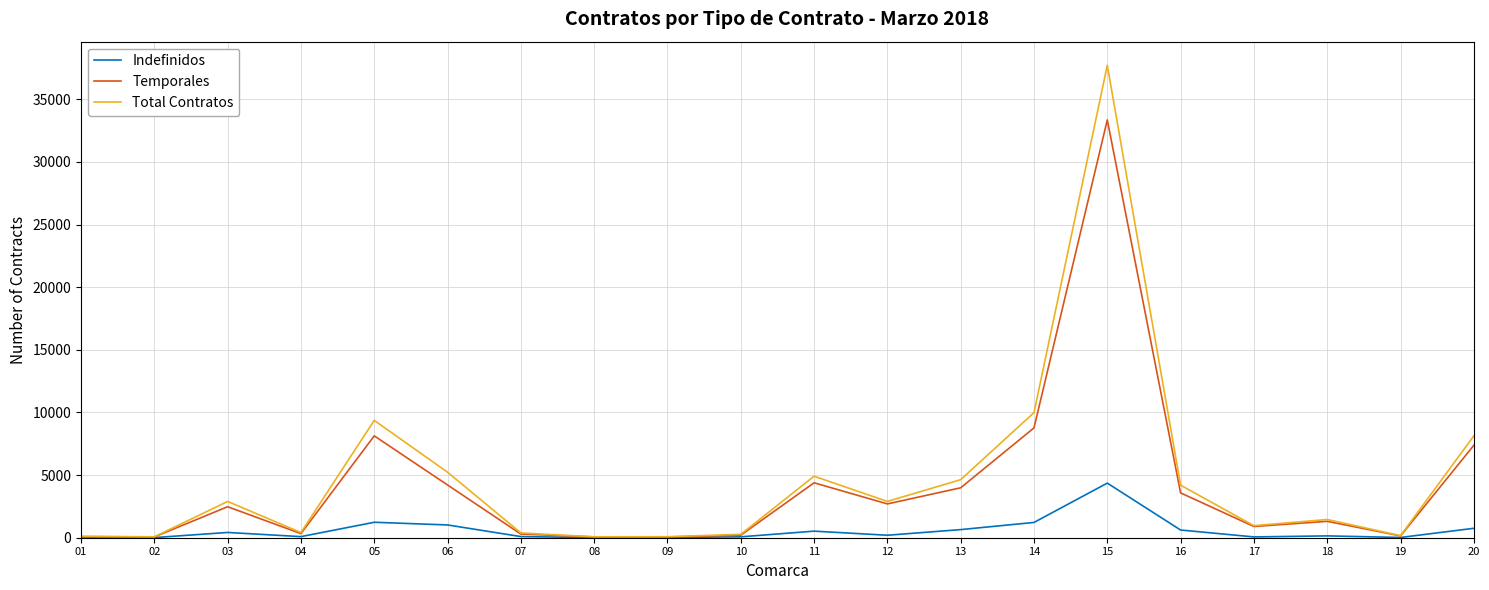

Rank the series by their maximum value, from lowest to highest.

Indefinidos, Temporales, Total Contratos